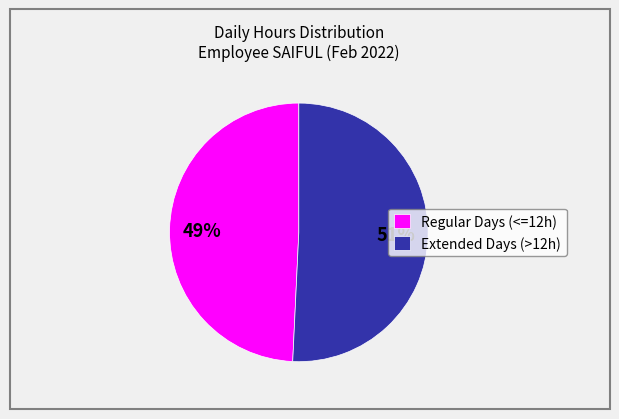

What is the ratio of the value at Regular Days (<=12h) to the value at Extended Days (>12h)?

1.0